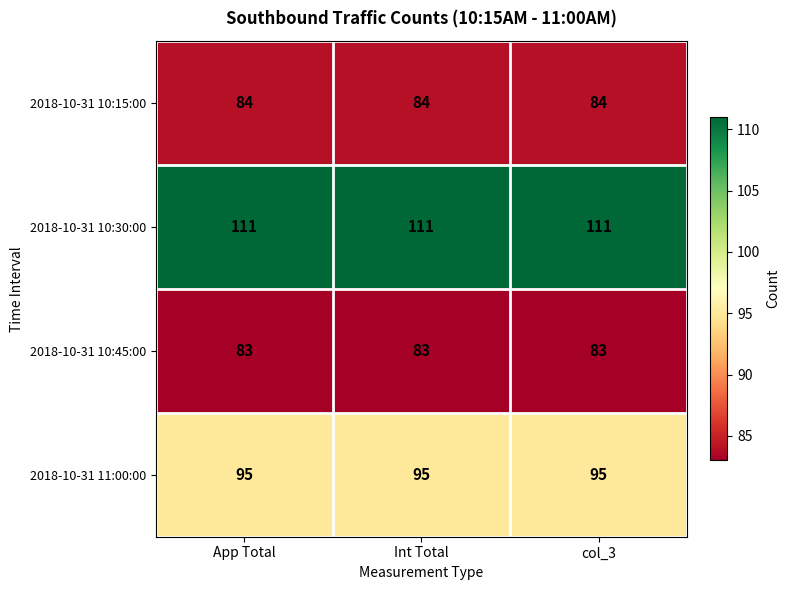

What is the spread (max minus min) of values at col_3?

28